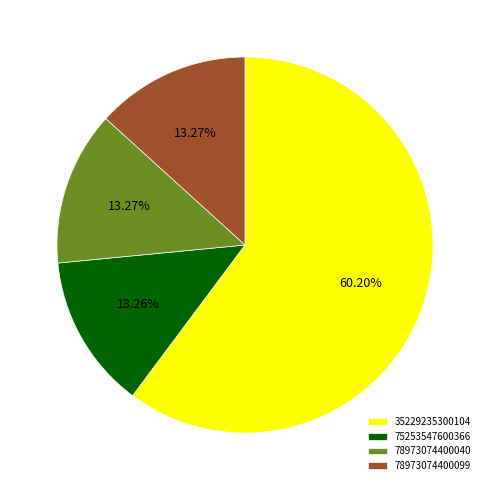

To the nearest percent, what portion does 35229235300104 represent?

60%